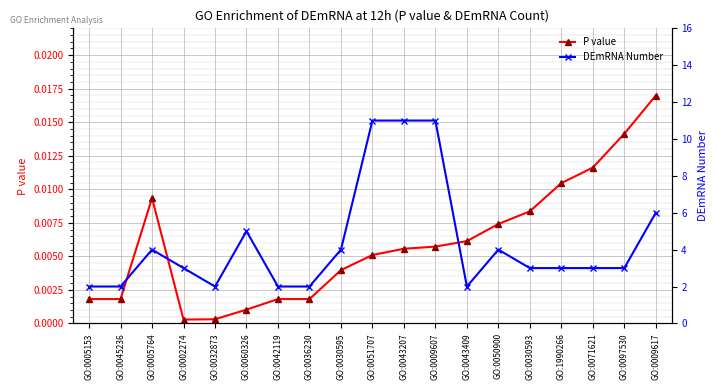

What is the difference between the highest and lowest values at GO:0005153?

2.0